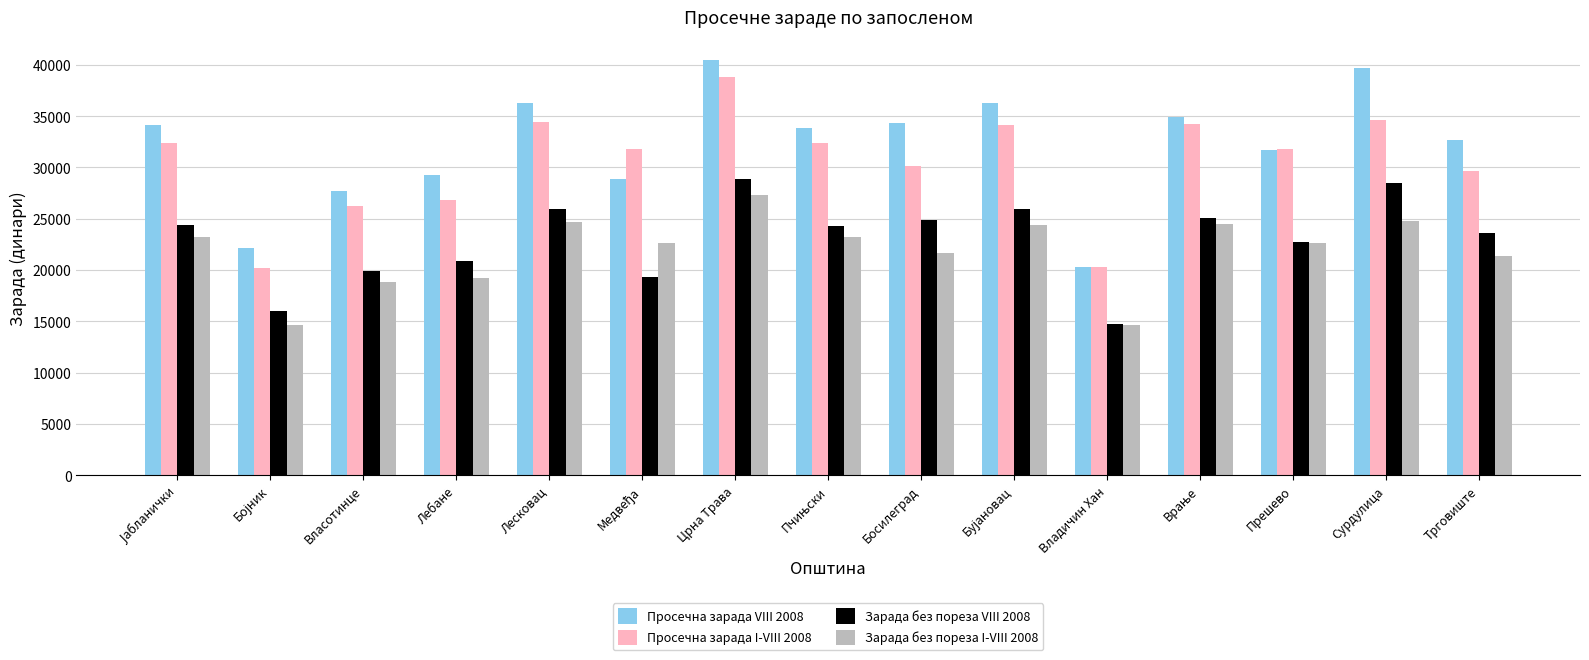

At which category is the sum across all series the highest?

Црна Трава